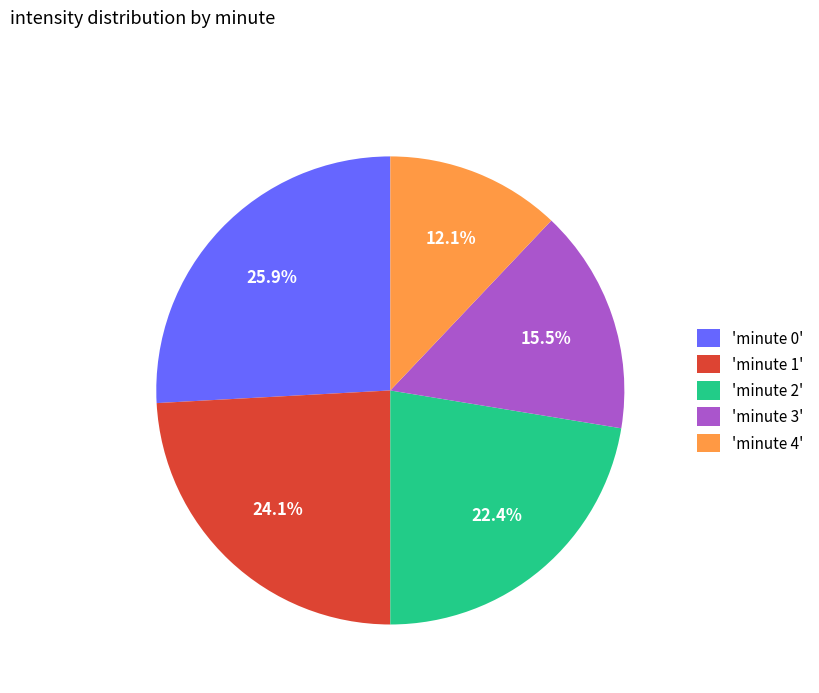

Between 'minute 2' and 'minute 4', which is larger?

'minute 2'